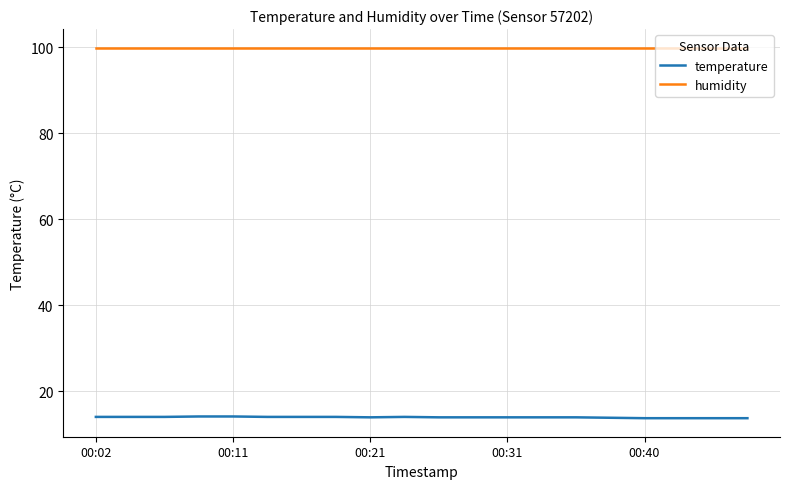

What is the greatest value displayed?

99.9